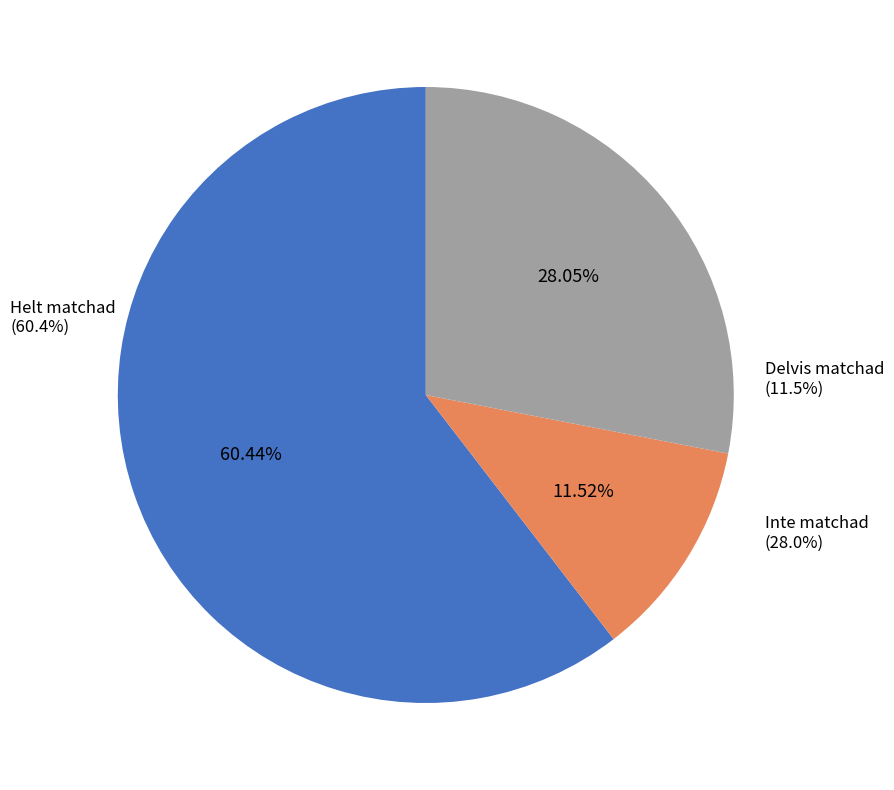

The Helt matchad slice represents 68% of the pie. True or false?

False